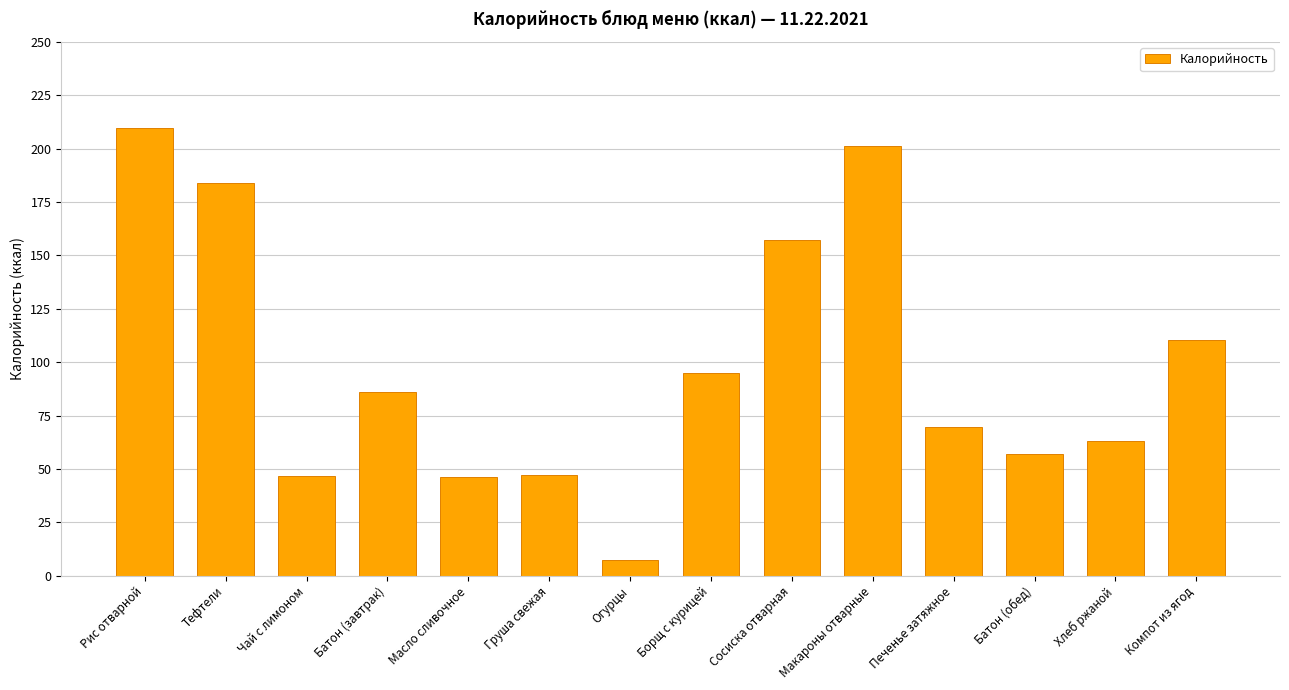

What is the difference between the maximum and minimum values?

202.5